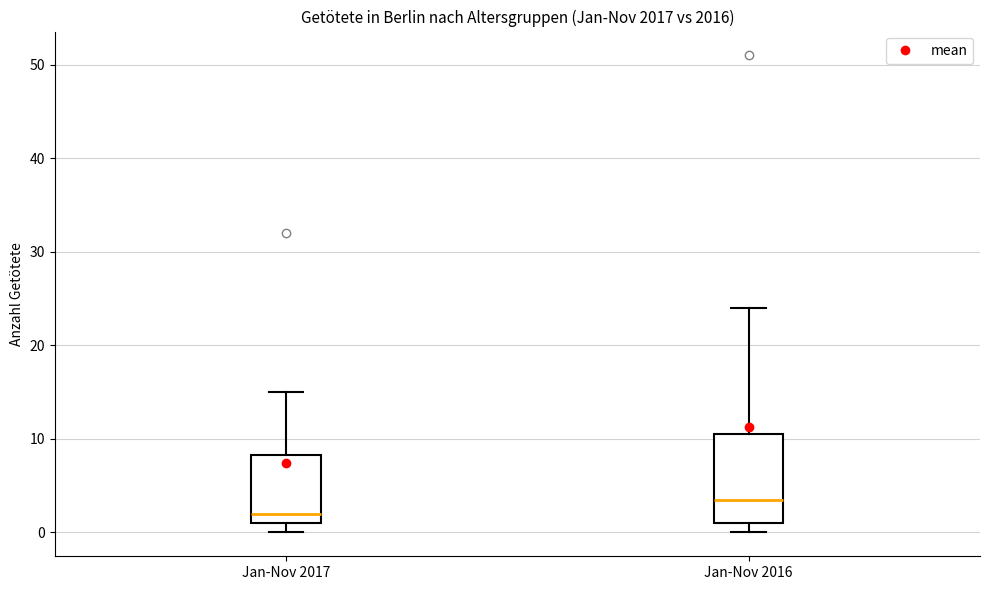

Reading left to right, read every box against the y-axis: the position of its median line, the range the box covers, and the ends of its whiskers. The values are not printed on the chart, so give them approximately, as read against the axis.

Jan-Nov 2017: median 2, box 1 to 8, whiskers 0 to 15
Jan-Nov 2016: median 4, box 1 to 11, whiskers 0 to 24